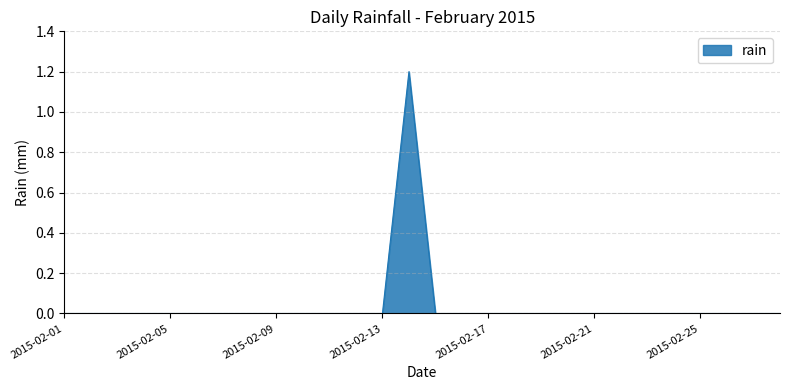

What is the greatest value displayed?

1.2